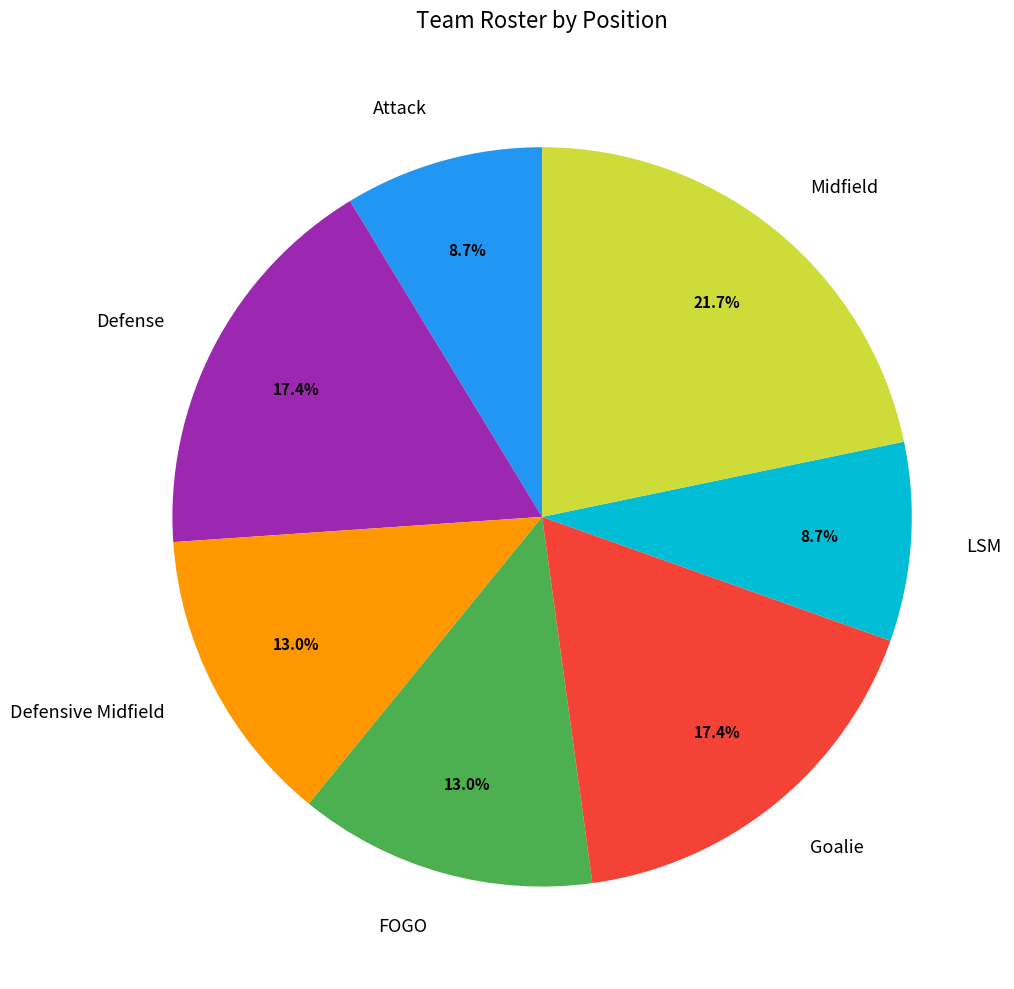

Which category has the biggest portion of the pie?

Midfield